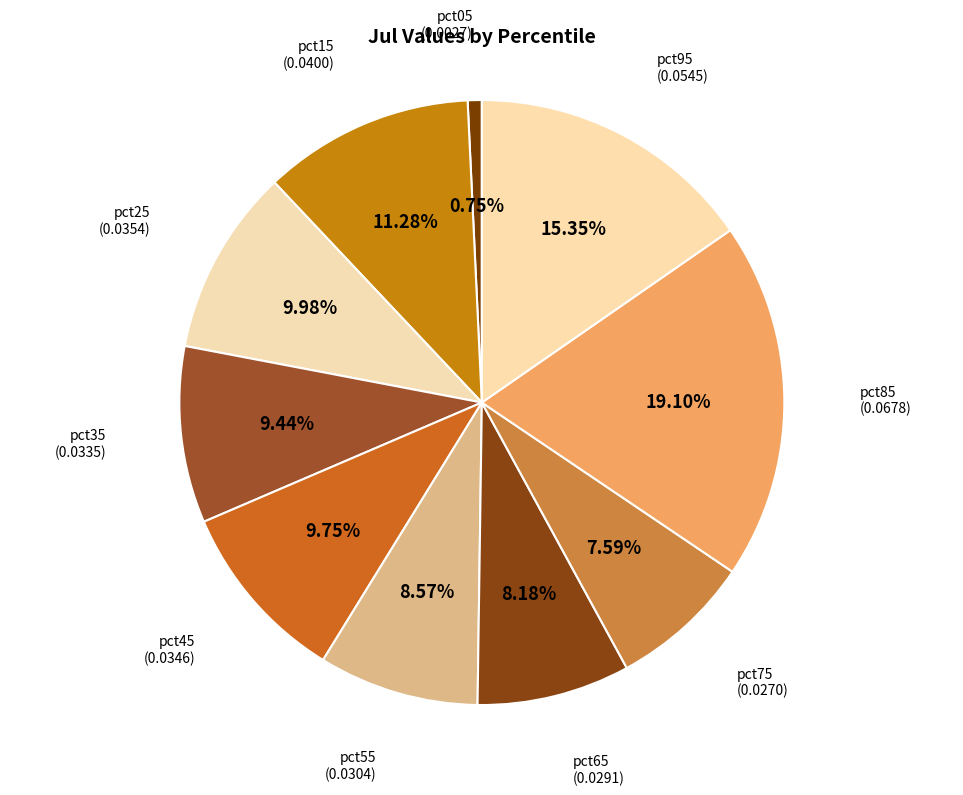

Which category has the biggest portion of the pie?

pct85